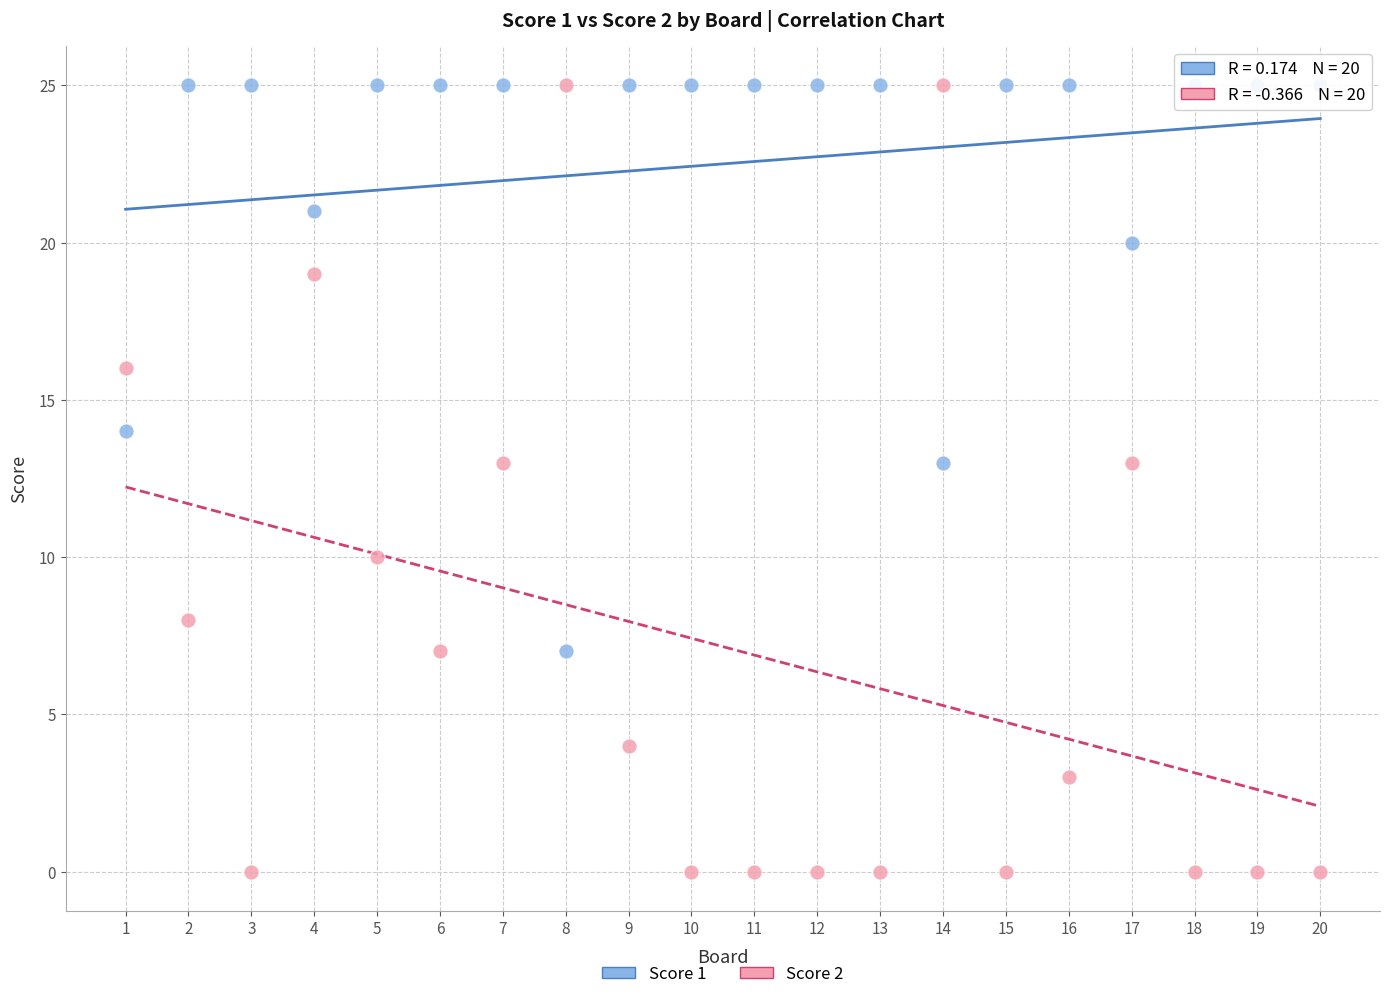

Across all data points, what is the range of Y values (max minus min)?

25